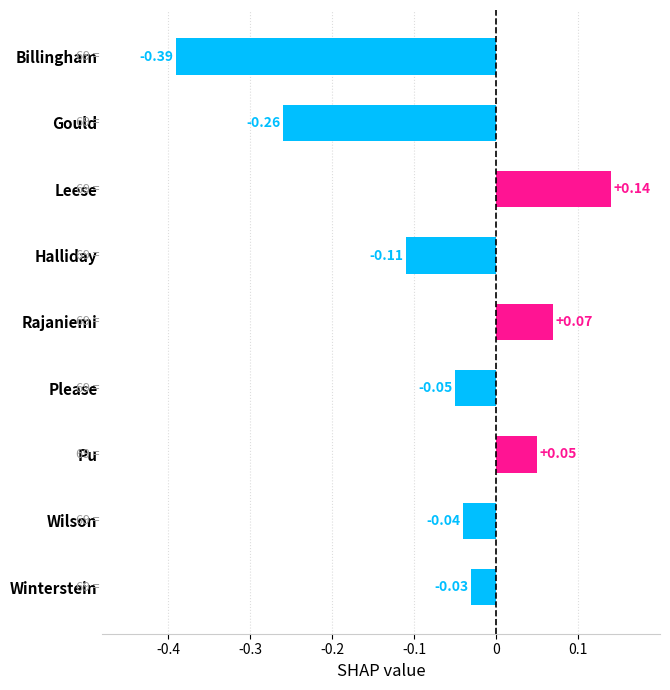

What is the label of the 4th bar from the bottom?

Please